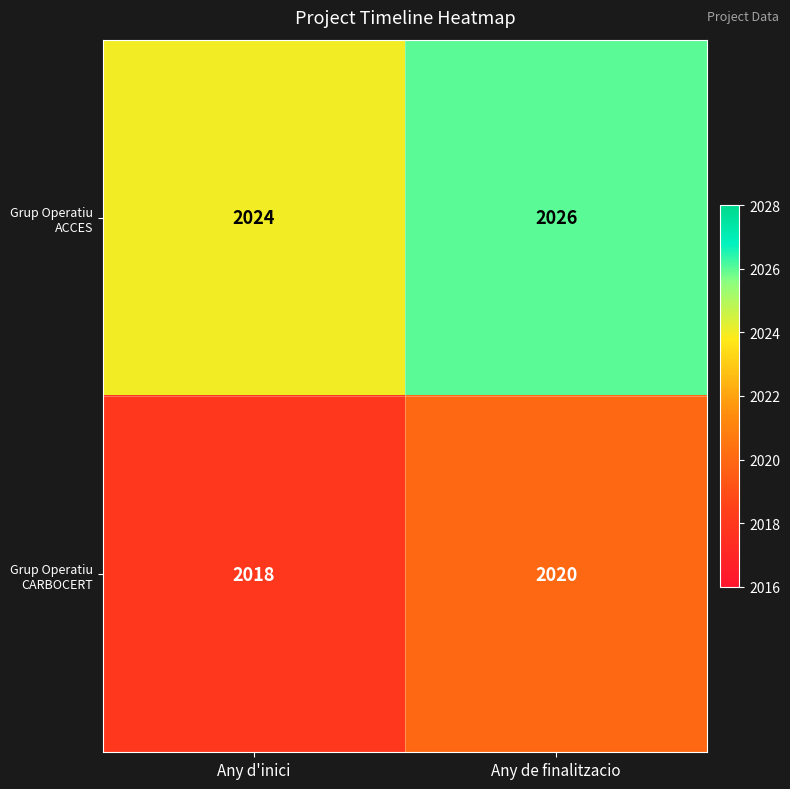

What is the difference between the highest and lowest values at Any de finalitzacio?

6